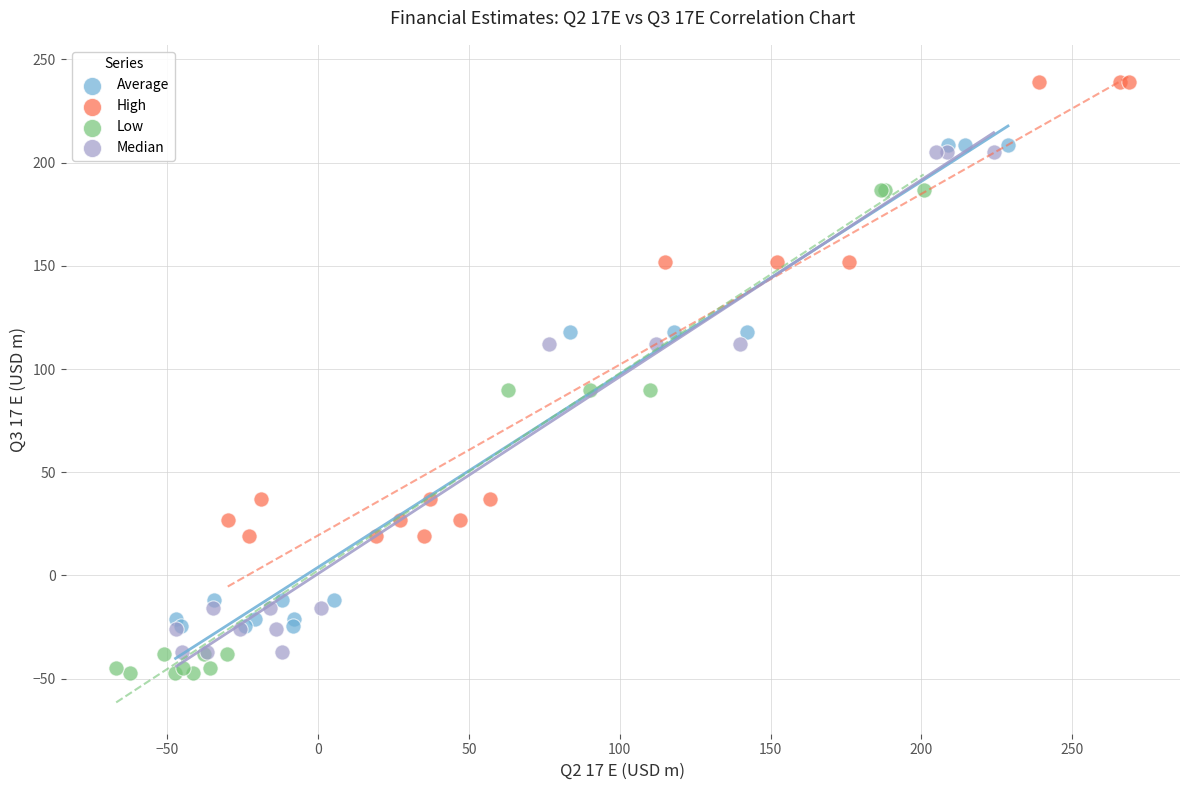

Which series contains the highest Y value?

High